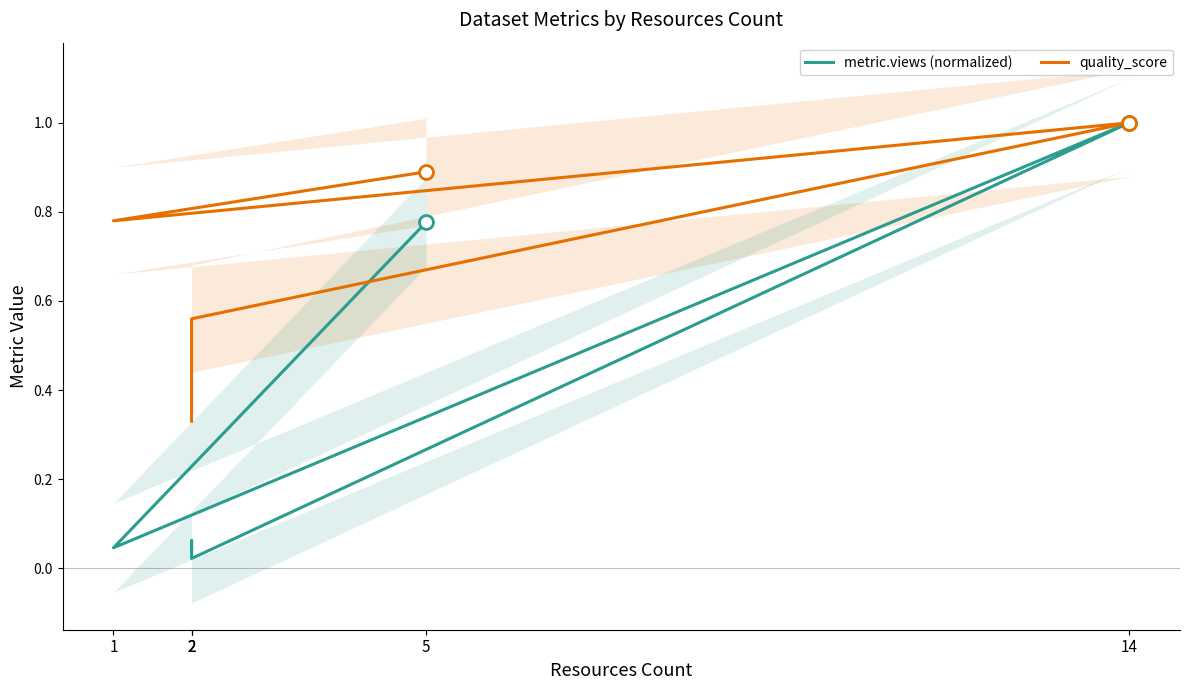

List the series in order of their peak value, lowest first.

metric.views (normalized), quality_score